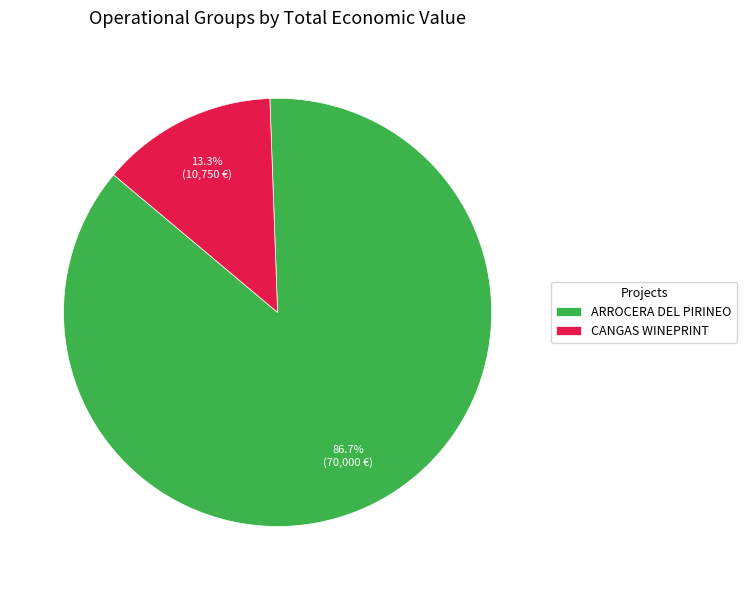

Count the number of slices in the pie.

2